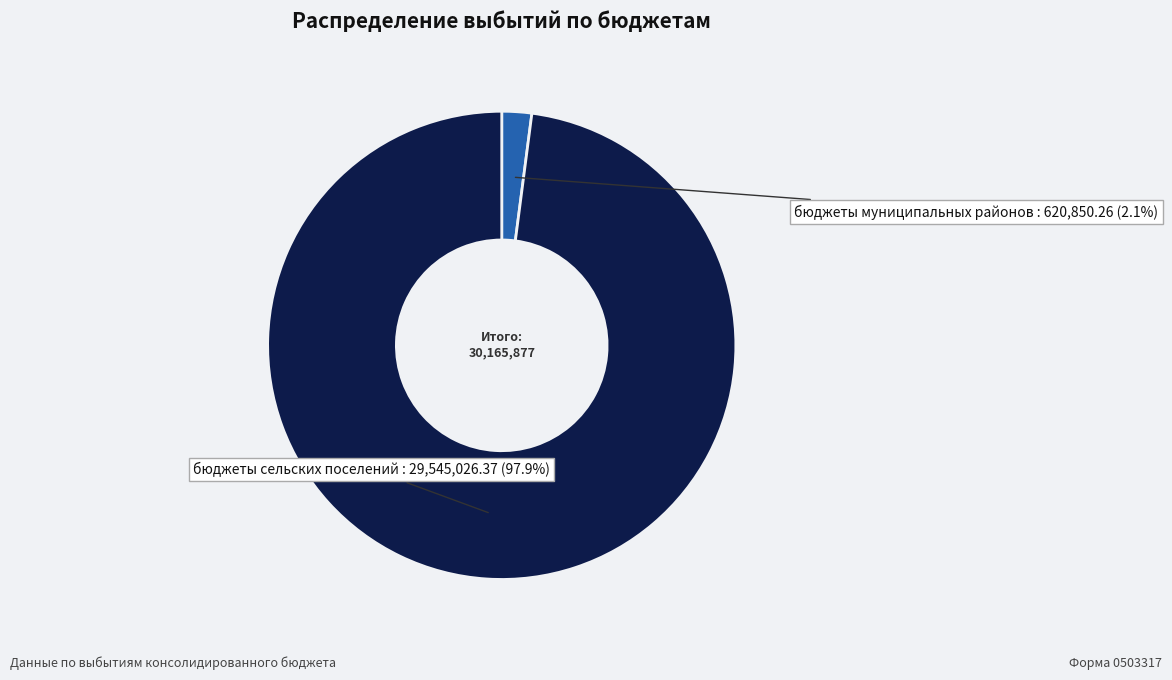

Rank the categories by value from highest to lowest.

бюджеты сельских поселений, бюджеты муниципальных районов